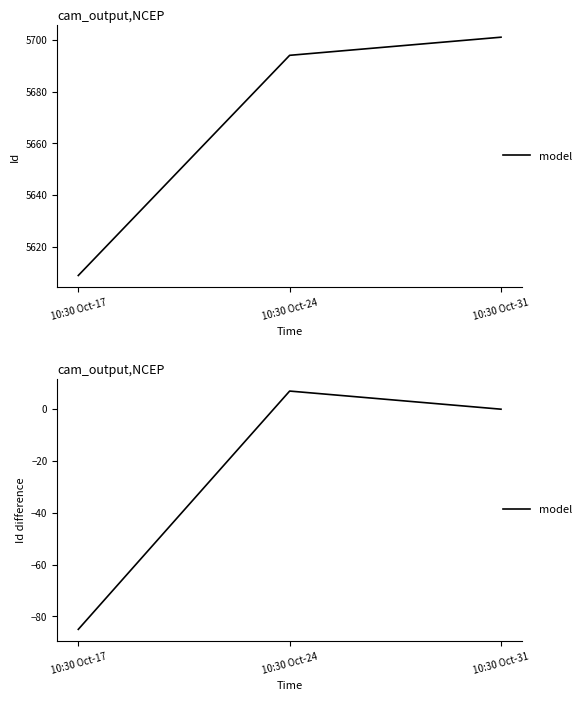

Between 10:30 Oct-31 and 10:30 Oct-24, which is larger?

10:30 Oct-24